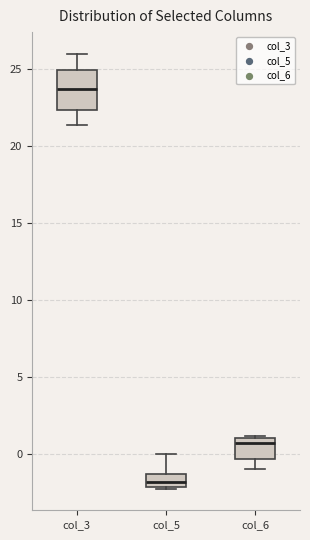

Reading left to right, read every box against the y-axis: the position of its median line, the range the box covers, and the ends of its whiskers. The values are not printed on the chart, so give them approximately, as read against the axis.

col_3: median 23.5, box 22.5 to 25.0, whiskers 21.5 to 26.0
col_5: median -2.0 (inside the box), box -2.0 to -1.0, whiskers -2.0 to 0.0
col_6: median 0.5, box -0.5 to 1.0, whiskers -1.0 to 1.0